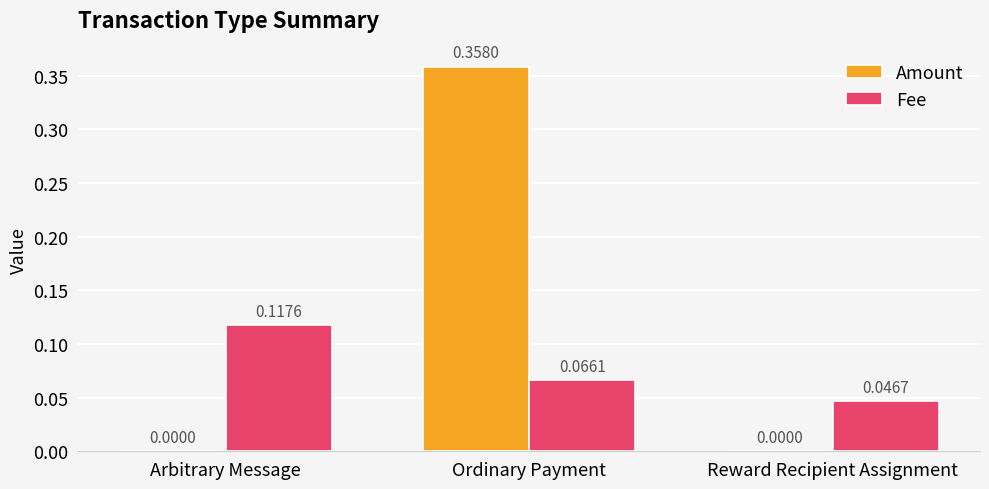

Which series has the widest spread of values?

Amount